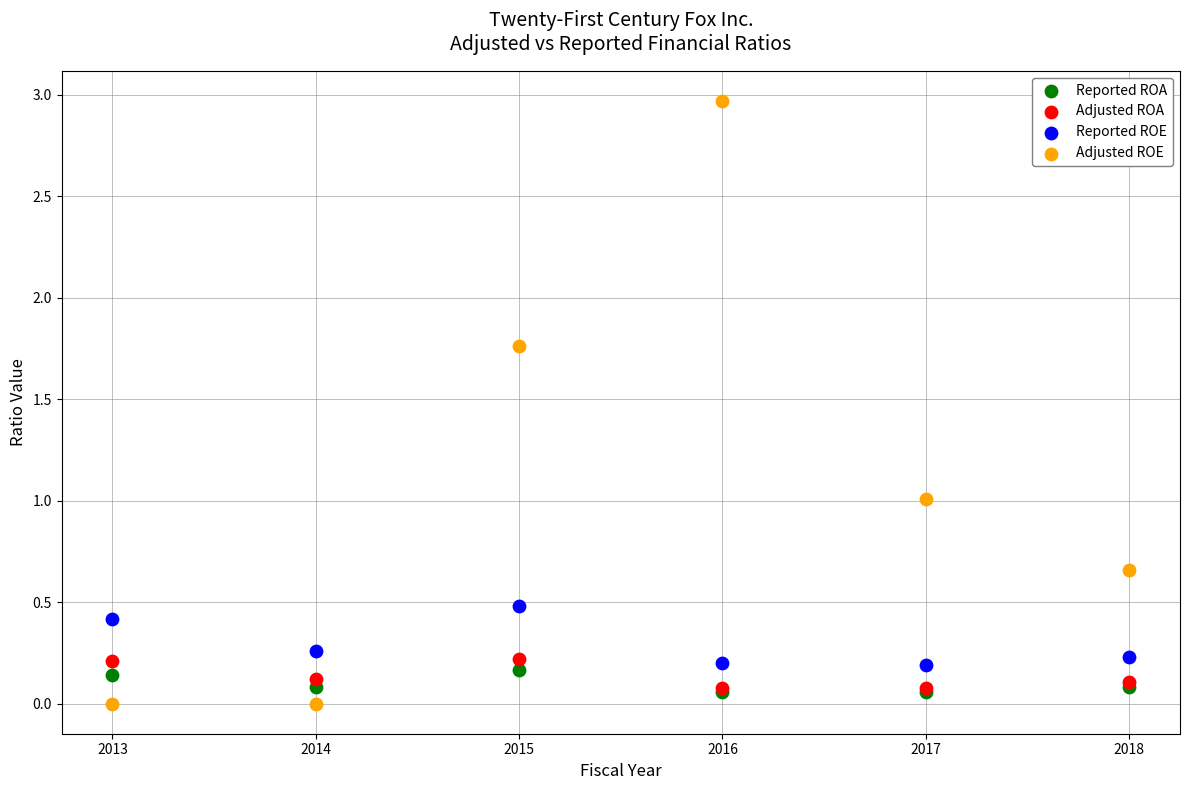

Which series has the largest Y range (max minus min)?

Adjusted ROE